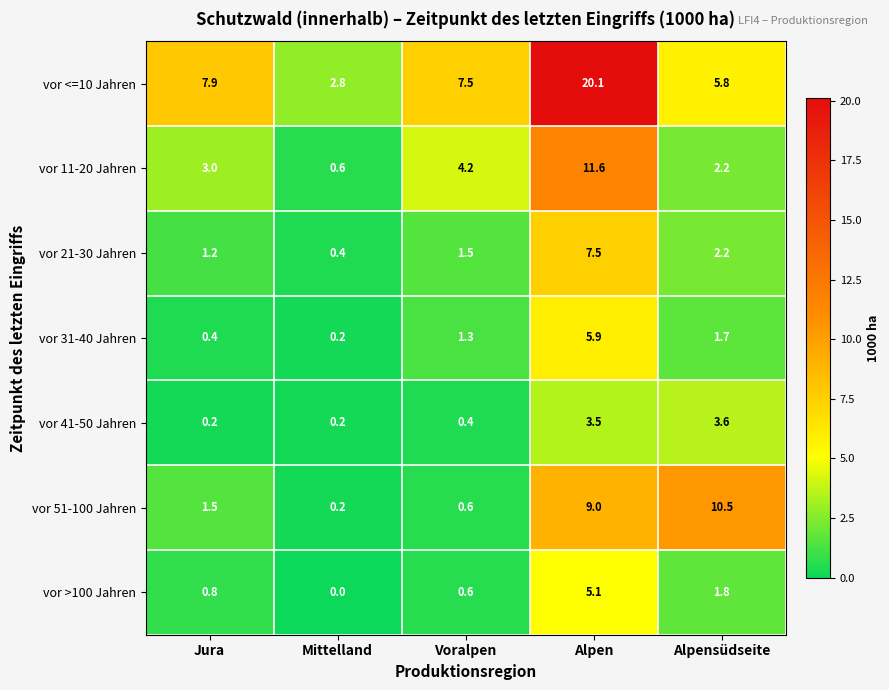

What is the spread (max minus min) of values at Alpensüdseite?

8.8